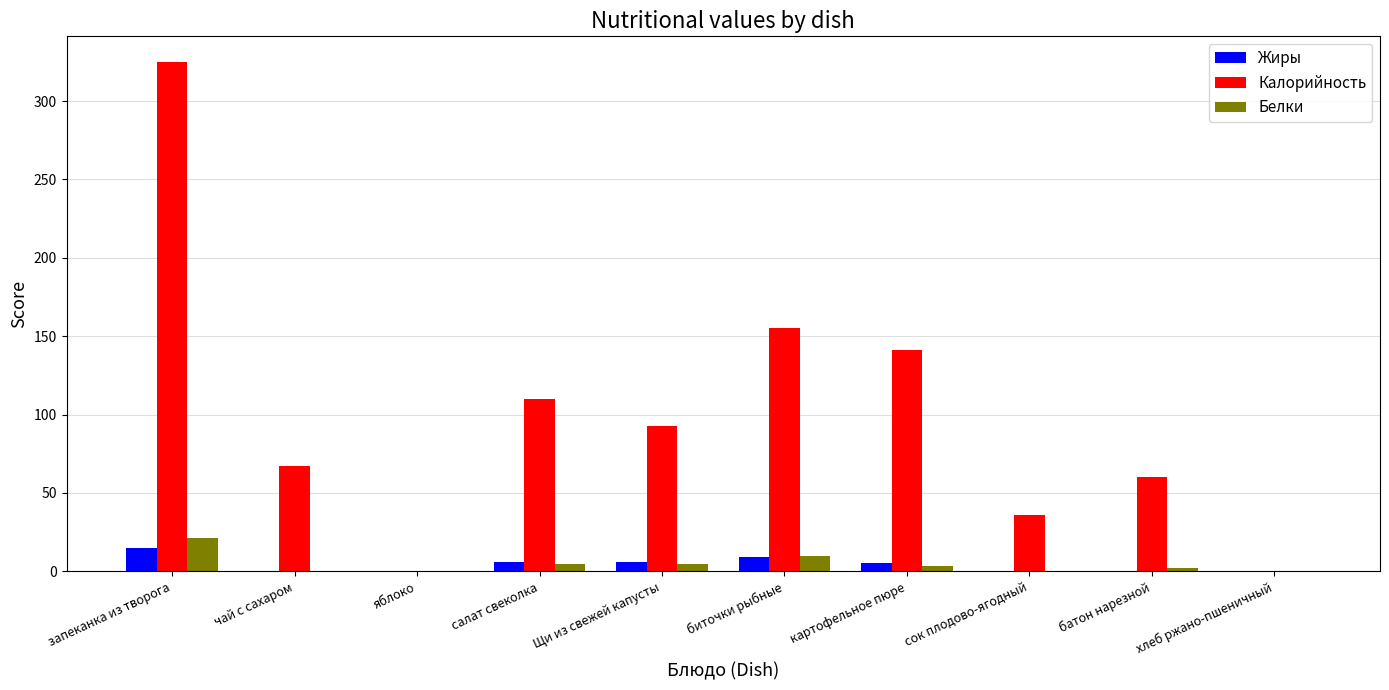

Where is Белки nearest to the value 10?

биточки рыбные